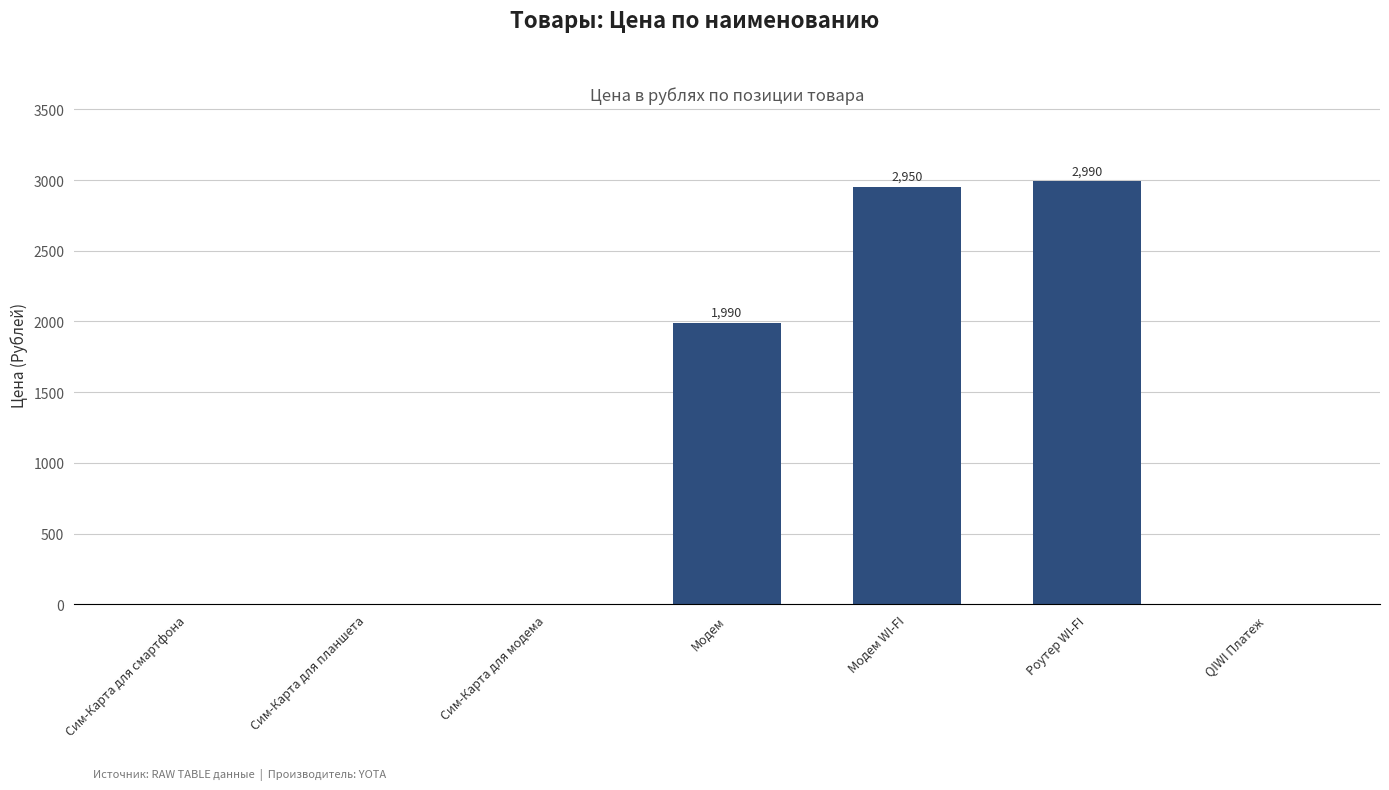

Is it true that the value at Модем WI-FI is 4659?

False